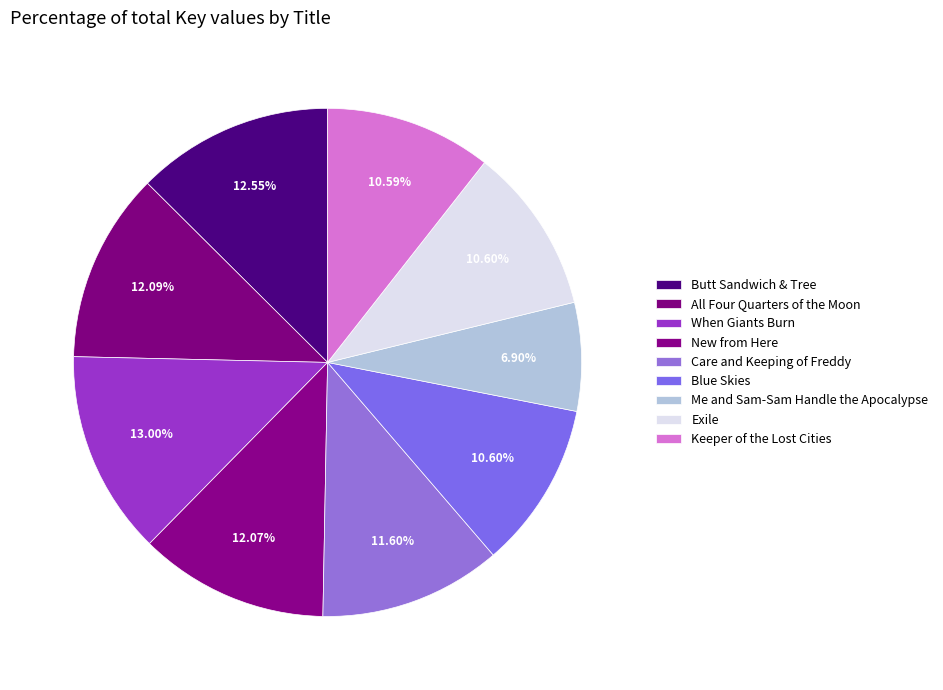

To the nearest percent, what is the difference between the Care and Keeping of Freddy and Blue Skies slice percentages?

1%